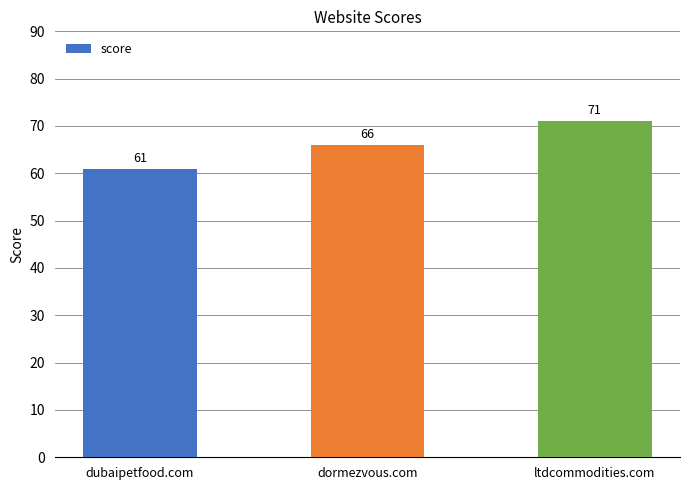

Rank the categories by value from highest to lowest.

ltdcommodities.com, dormezvous.com, dubaipetfood.com